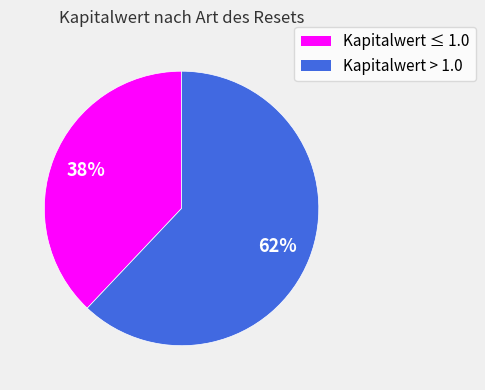

To the nearest percent, what is the difference between the largest and smallest slice percentages?

24%